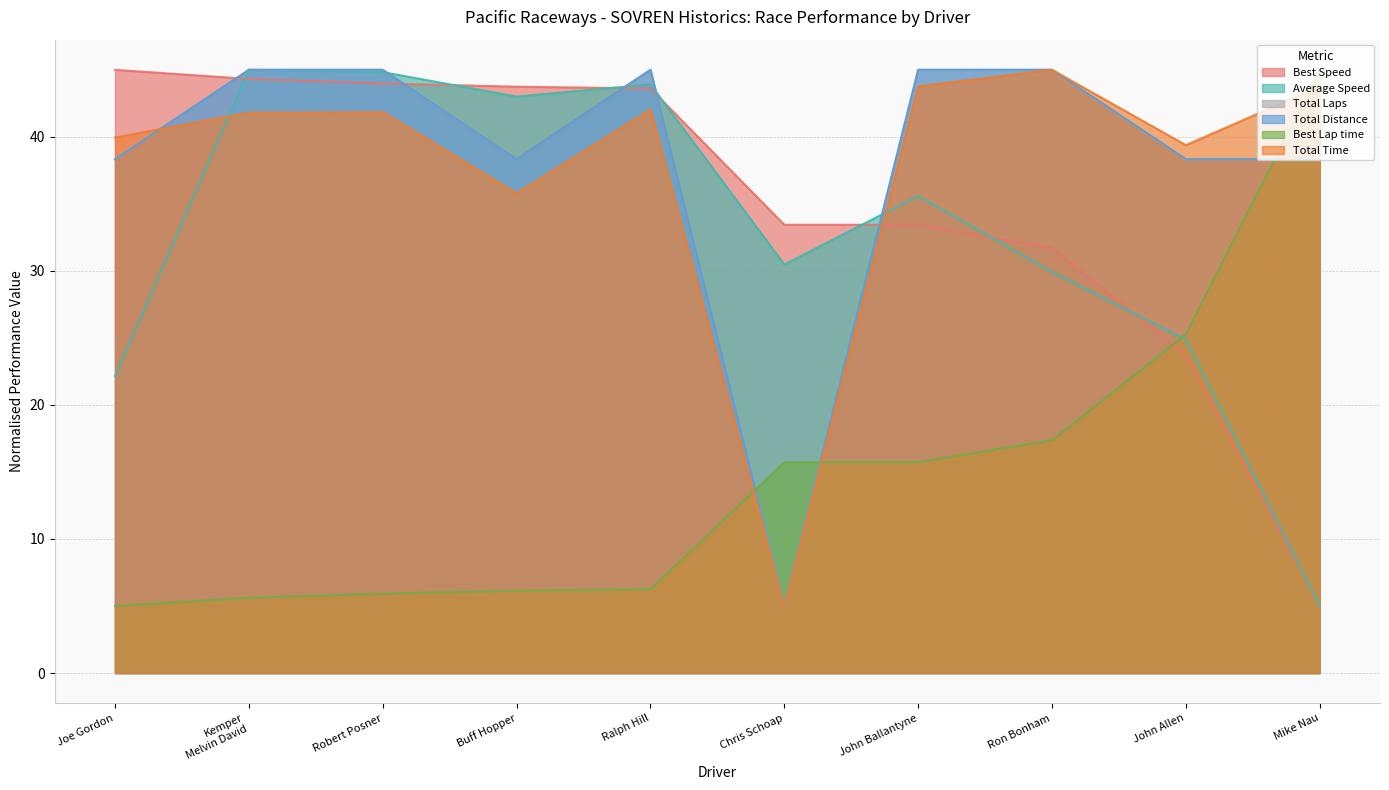

Reading right to left, list all the values displayed in this chart.

Total Laps: 38.3	38.3	45.0	45.0	5.0	45.0	38.3	45.0	45.0	38.3
Best Lap time: 45.0	25.3	17.4	15.7	15.7	6.3	6.1	5.9	5.6	5.0
Best Speed: 5.0	23.7	31.7	33.4	33.4	43.6	43.7	44.0	44.3	45.0
Average Speed: 5.0	24.9	29.9	35.6	30.5	43.9	43.0	44.8	45.0	22.2
Total Time: 43.8	39.4	45.0	43.8	5.0	42.0	35.8	41.8	41.8	39.9
Total Distance: 38.3	38.3	45.0	45.0	5.0	45.0	38.3	45.0	45.0	38.3